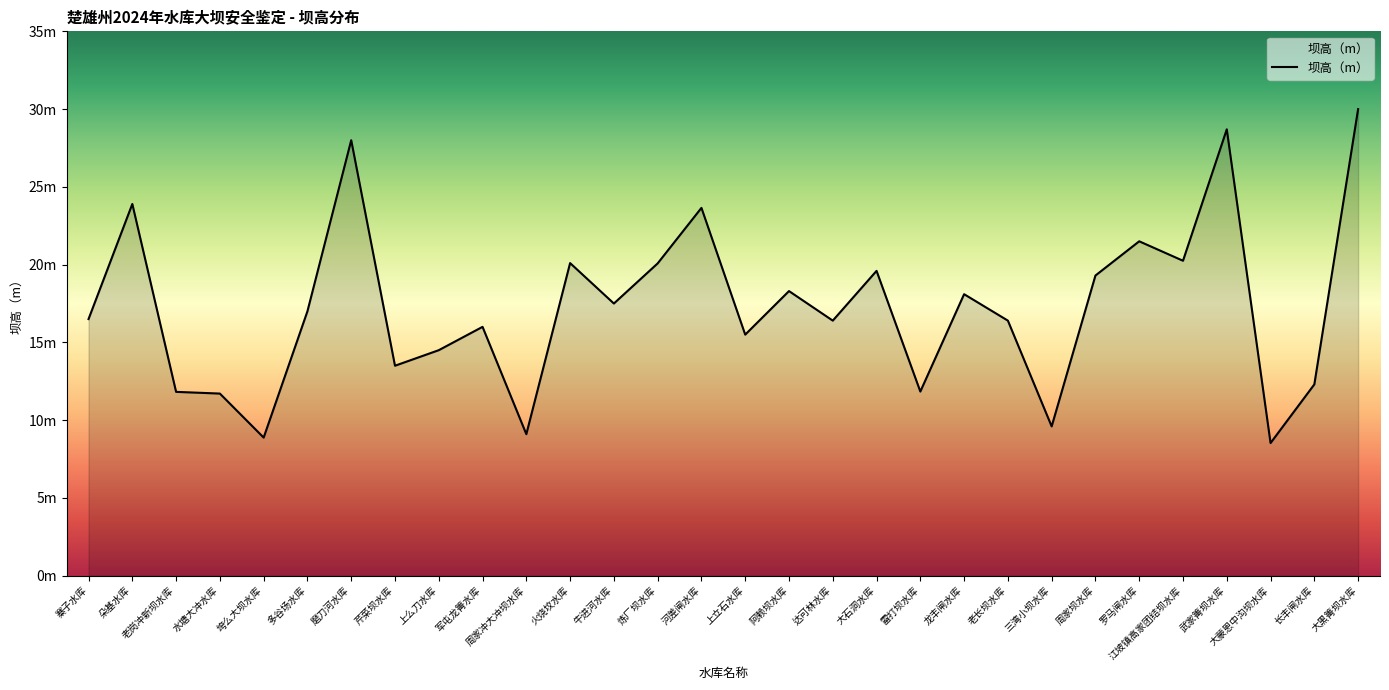

What is the maximum value shown in the chart?

30.0